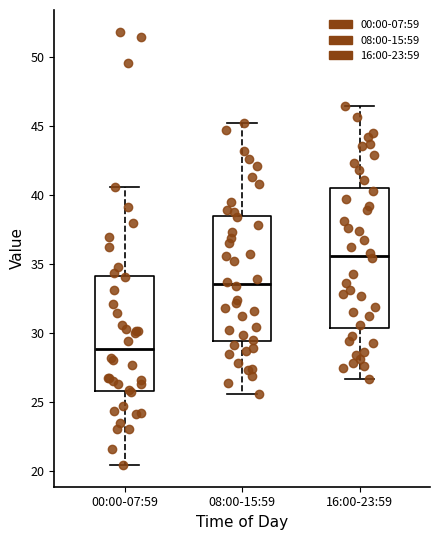

Comparing the boxes themselves (not the whiskers), which one is the tallest?

16:00-23:59